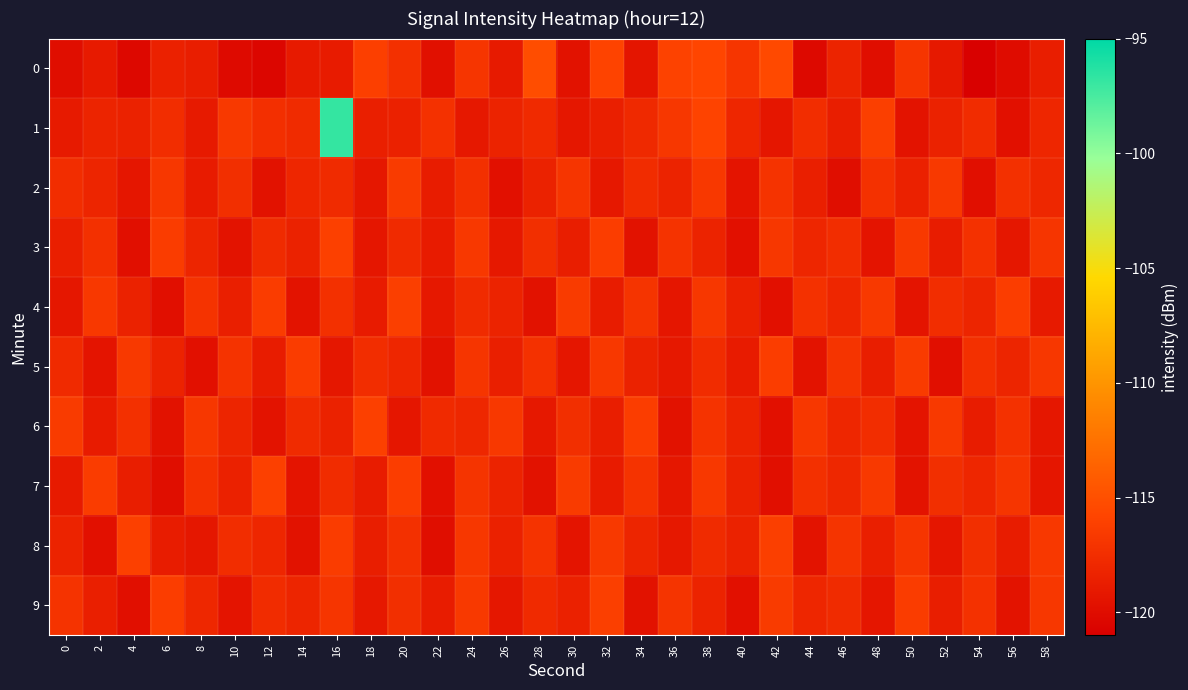

Reading left to right, transcribe all the data shown in this chart.

0: 0=-119.9	2=-119.0	4=-120.4	6=-118.5	8=-118.7	10=-120.2	12=-120.5	14=-119.0	16=-118.9	18=-116.2	20=-117.3	22=-119.8	24=-116.9	26=-119.0	28=-115.1	30=-119.6	32=-115.9	34=-119.3	36=-116.0	38=-115.7	40=-116.9	42=-115.5	44=-120.2	46=-118.2	48=-119.9	50=-116.9	52=-119.1	54=-120.9	56=-120.0	58=-118.6
1: 0=-118.9	2=-118.2	4=-118.4	6=-117.5	8=-119.0	10=-116.6	12=-117.4	14=-117.7	16=-96.8	18=-118.6	20=-118.5	22=-117.2	24=-119.1	26=-118.3	28=-117.8	30=-119.2	32=-118.6	34=-117.9	36=-116.8	38=-115.9	40=-118.1	42=-119.3	44=-117.5	46=-118.7	48=-116.2	50=-119.5	52=-118.4	54=-117.6	56=-119.7	58=-118.1
2: 0=-117.5	2=-118.2	4=-119.3	6=-116.8	8=-118.9	10=-117.4	12=-119.6	14=-118.1	16=-117.7	18=-119.2	20=-116.5	22=-118.8	24=-117.3	26=-119.7	28=-118.4	30=-116.9	32=-119.1	34=-117.6	36=-118.3	38=-116.7	40=-119.4	42=-117.1	44=-118.6	46=-119.9	48=-117.2	50=-118.5	52=-116.6	54=-119.8	56=-117.3	58=-118.0
3: 0=-118.6	2=-117.3	4=-119.8	6=-116.4	8=-118.2	10=-119.5	12=-117.7	14=-118.4	16=-116.1	18=-119.3	20=-117.8	22=-118.9	24=-116.7	26=-119.1	28=-117.4	30=-118.7	32=-116.3	34=-119.6	36=-117.1	38=-118.3	40=-119.7	42=-116.8	44=-118.1	46=-117.5	48=-119.4	50=-116.6	52=-118.8	54=-117.2	56=-119.2	58=-116.9
4: 0=-119.2	2=-116.7	4=-118.4	6=-119.8	8=-117.1	10=-118.6	12=-116.4	14=-119.5	16=-117.3	18=-118.9	20=-116.2	22=-119.1	24=-117.7	26=-118.3	28=-119.6	30=-116.5	32=-118.8	34=-117.0	36=-119.3	38=-116.8	40=-118.5	42=-119.7	44=-117.2	46=-118.1	48=-116.6	50=-119.4	52=-117.5	54=-118.2	56=-116.3	58=-119.0
5: 0=-117.8	2=-119.4	4=-116.6	6=-118.3	8=-119.7	10=-117.1	12=-118.8	14=-116.4	16=-119.2	18=-117.5	20=-118.1	22=-119.6	24=-116.9	26=-118.6	28=-117.2	30=-119.3	32=-116.7	34=-118.4	36=-119.1	38=-117.6	40=-118.9	42=-116.3	44=-119.5	46=-117.0	48=-118.7	50=-116.5	52=-119.8	54=-117.3	56=-118.2	58=-116.8
6: 0=-116.5	2=-118.9	4=-117.3	6=-119.6	8=-116.8	10=-118.2	12=-119.5	14=-117.7	16=-118.4	18=-116.1	20=-119.3	22=-117.8	24=-118.0	26=-116.7	28=-119.1	30=-117.4	32=-118.7	34=-116.3	36=-119.6	38=-117.1	40=-118.3	42=-119.7	44=-116.8	46=-118.1	48=-117.5	50=-119.4	52=-116.6	54=-118.8	56=-117.2	58=-119.2
7: 0=-119.0	2=-116.4	4=-118.7	6=-119.9	8=-117.2	10=-118.5	12=-116.1	14=-119.4	16=-117.6	18=-118.8	20=-116.3	22=-119.7	24=-117.0	26=-118.3	28=-119.6	30=-116.5	32=-118.9	34=-117.1	36=-119.2	38=-116.7	40=-118.4	42=-119.8	44=-117.3	46=-118.0	48=-116.6	50=-119.5	52=-117.4	54=-118.1	56=-116.9	58=-119.3
8: 0=-118.3	2=-119.7	4=-116.1	6=-118.8	8=-119.2	10=-117.5	12=-118.1	14=-119.6	16=-116.4	18=-118.7	20=-117.3	22=-119.9	24=-116.8	26=-118.5	28=-117.1	30=-119.4	32=-116.6	34=-118.2	36=-119.1	38=-117.7	40=-118.4	42=-116.2	44=-119.5	46=-117.0	48=-118.6	50=-116.9	52=-119.3	54=-117.4	56=-118.8	58=-116.7
9: 0=-117.1	2=-118.6	4=-119.8	6=-116.3	8=-118.0	10=-119.4	12=-117.6	14=-118.2	16=-116.9	18=-119.1	20=-117.4	22=-118.8	24=-116.6	26=-119.2	28=-117.8	30=-118.5	32=-116.2	34=-119.6	36=-117.0	38=-118.3	40=-119.7	42=-116.5	44=-118.1	46=-117.7	48=-119.3	50=-116.4	52=-118.7	54=-117.2	56=-119.5	58=-116.8